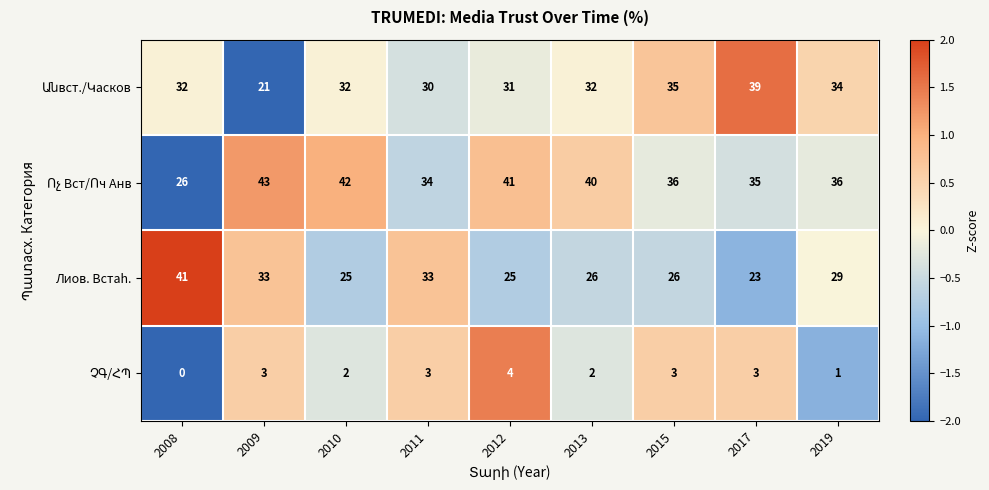

What is the difference between the maximum and second lowest values in the Лиов. Встah. series?

16